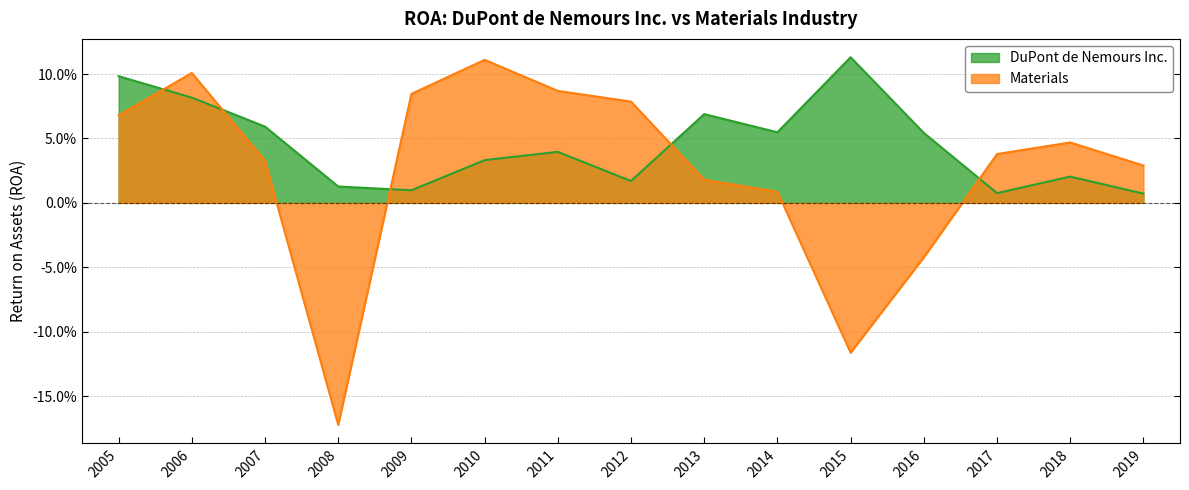

After their last crossing, which series has the higher values: DuPont de Nemours Inc. or Materials?

Materials